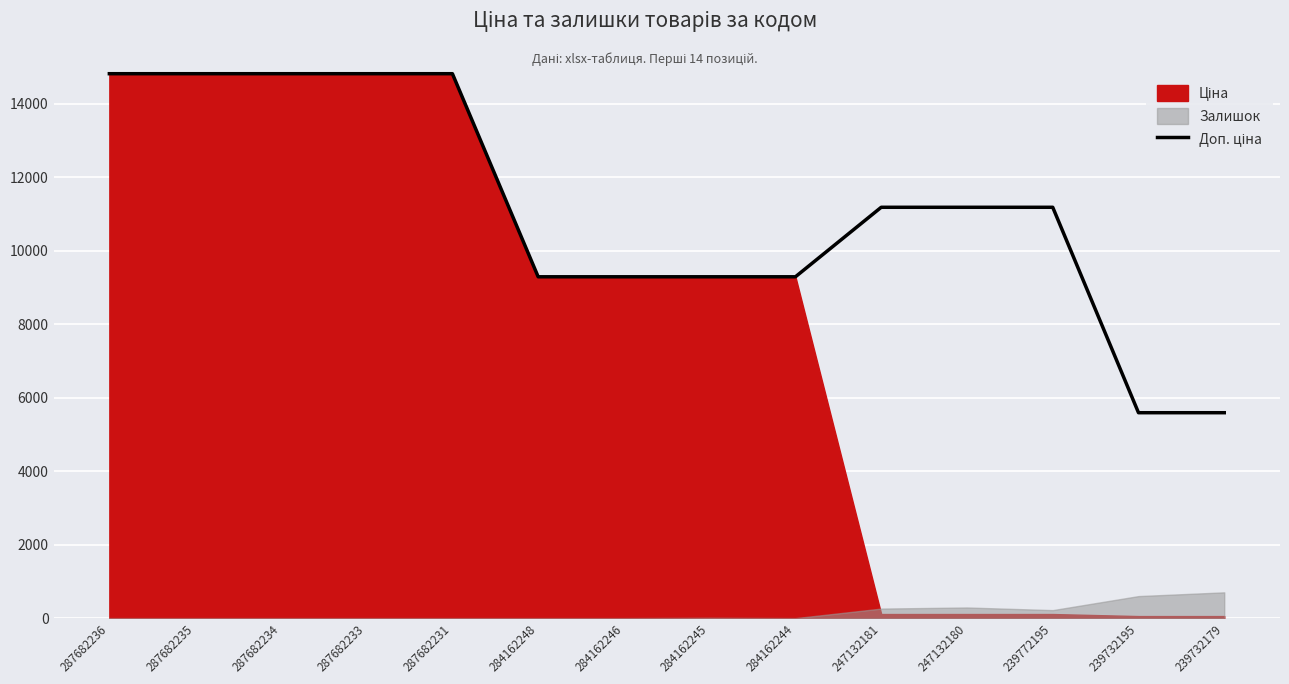

The value at 284162244 is 9290.5. True or false?

True